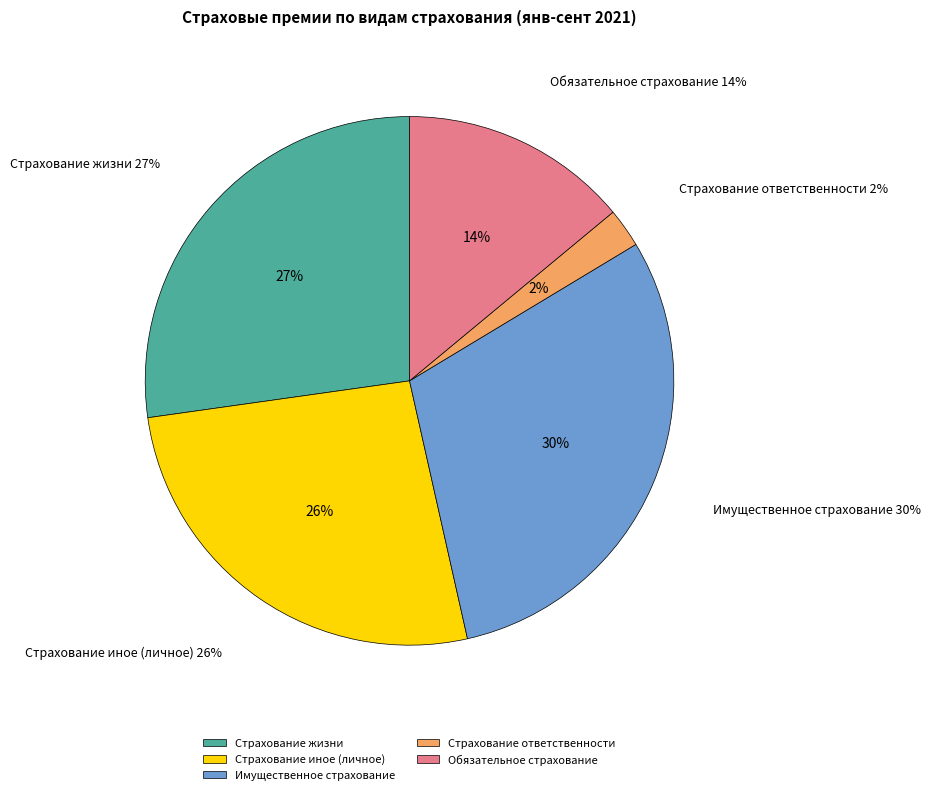

Is the sum of Обязательное страхование and Страхование иное (личное) greater than half?

No